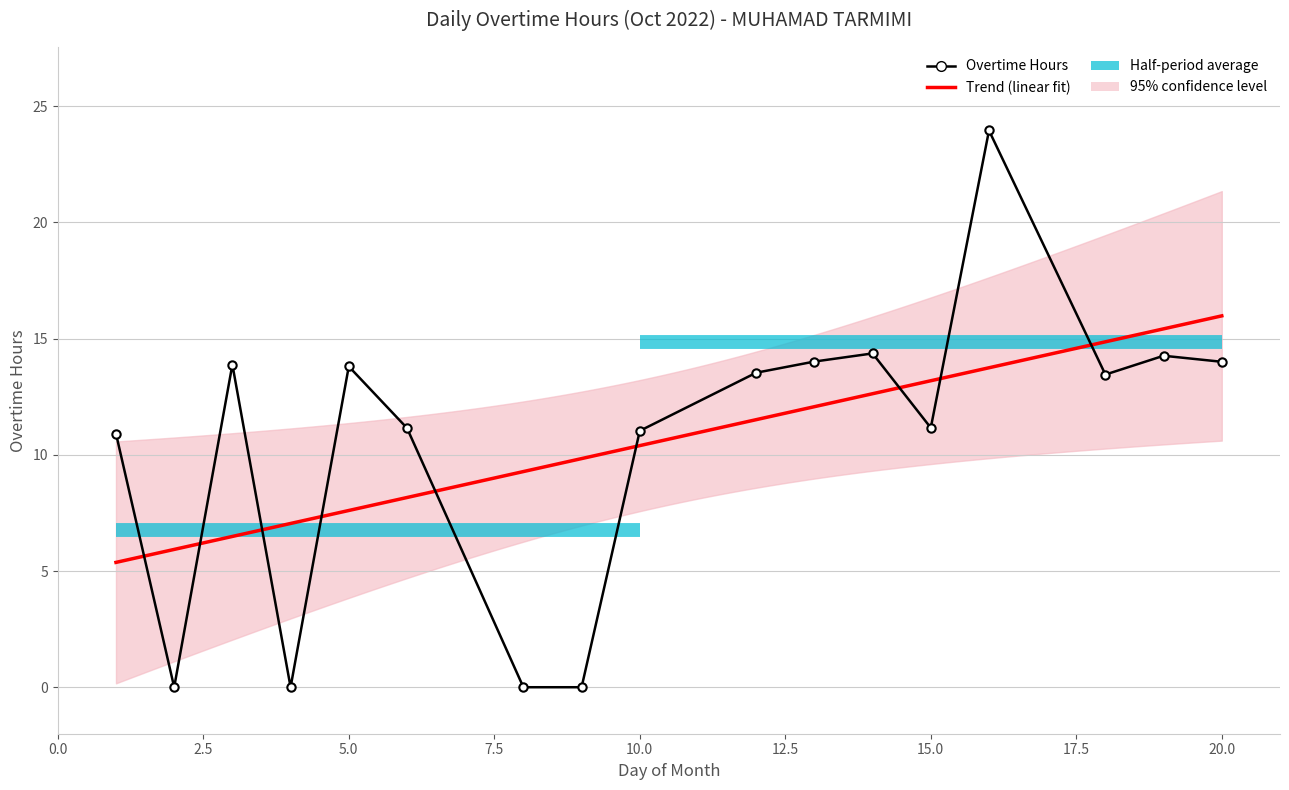

Where is the data nearest to the value 11?

10